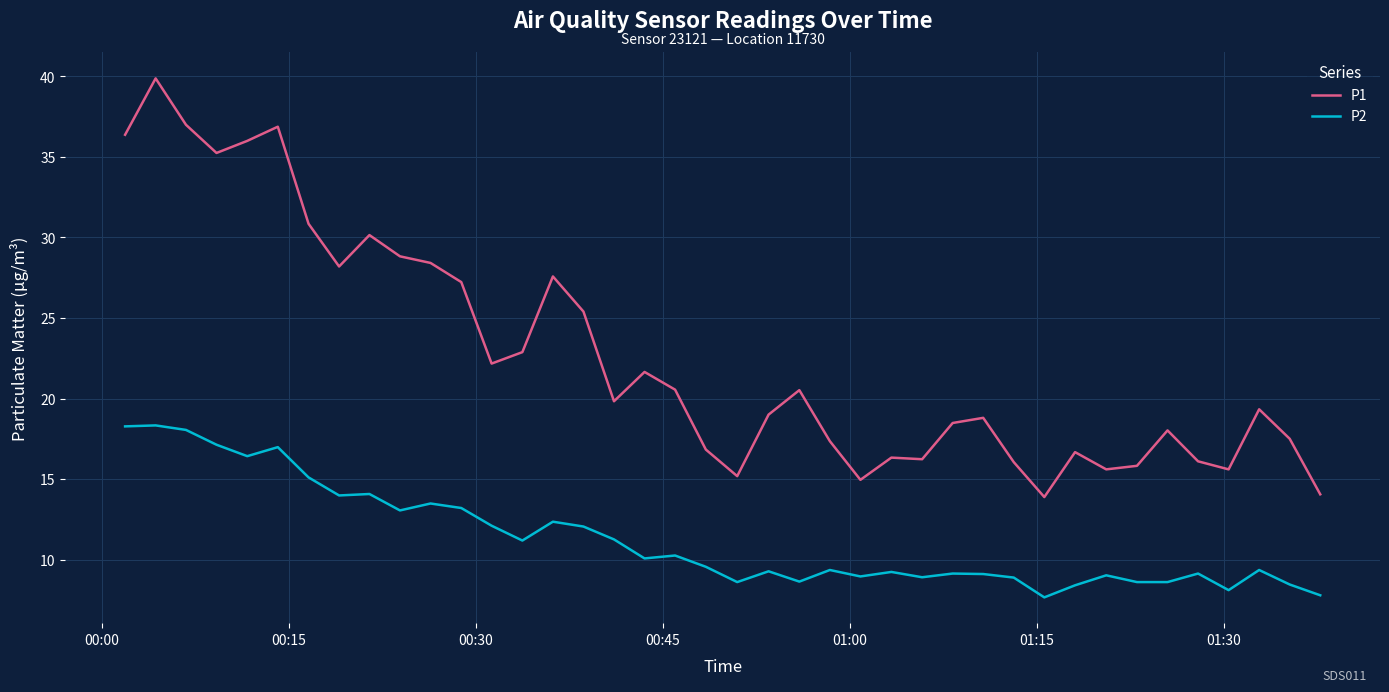

What is the sum of all P2 values?

452.0